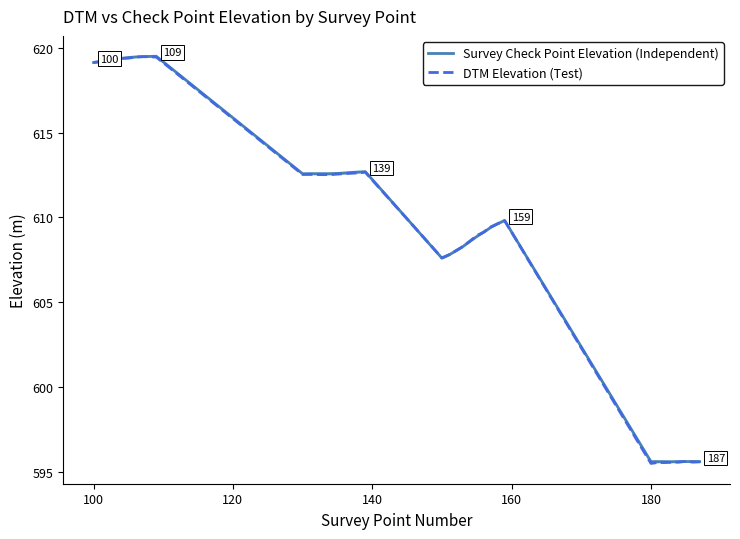

How many categories are shown in the chart?

38